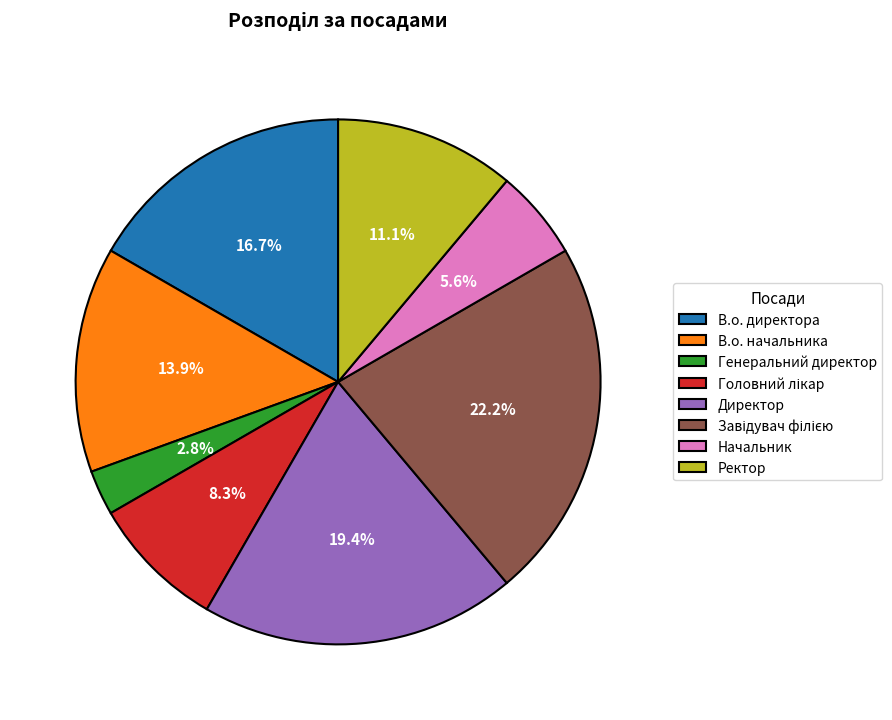

Does Начальник represent more than half of the total?

No